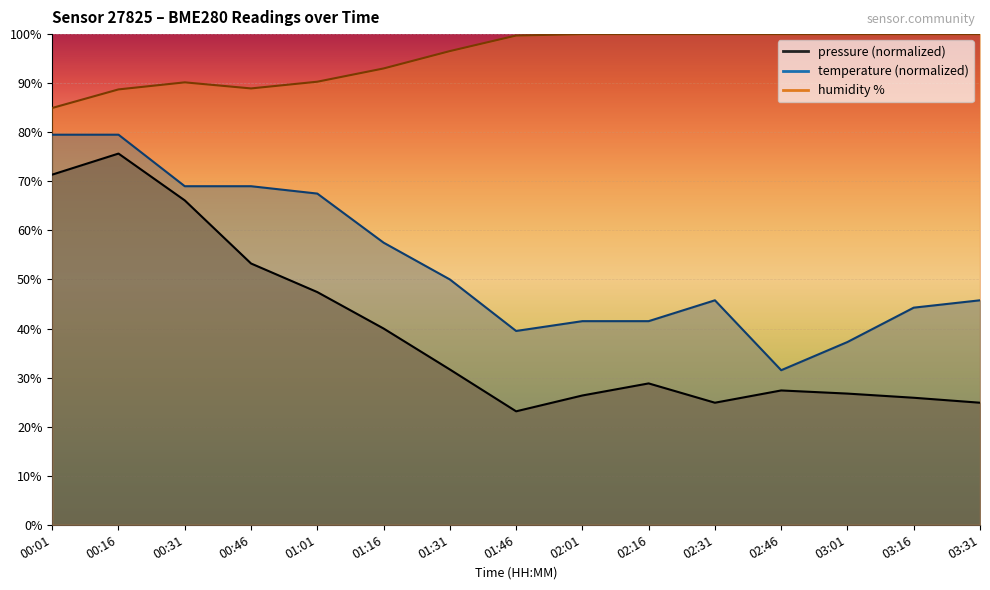

At which category does temperature reach its first local valley?

01:46